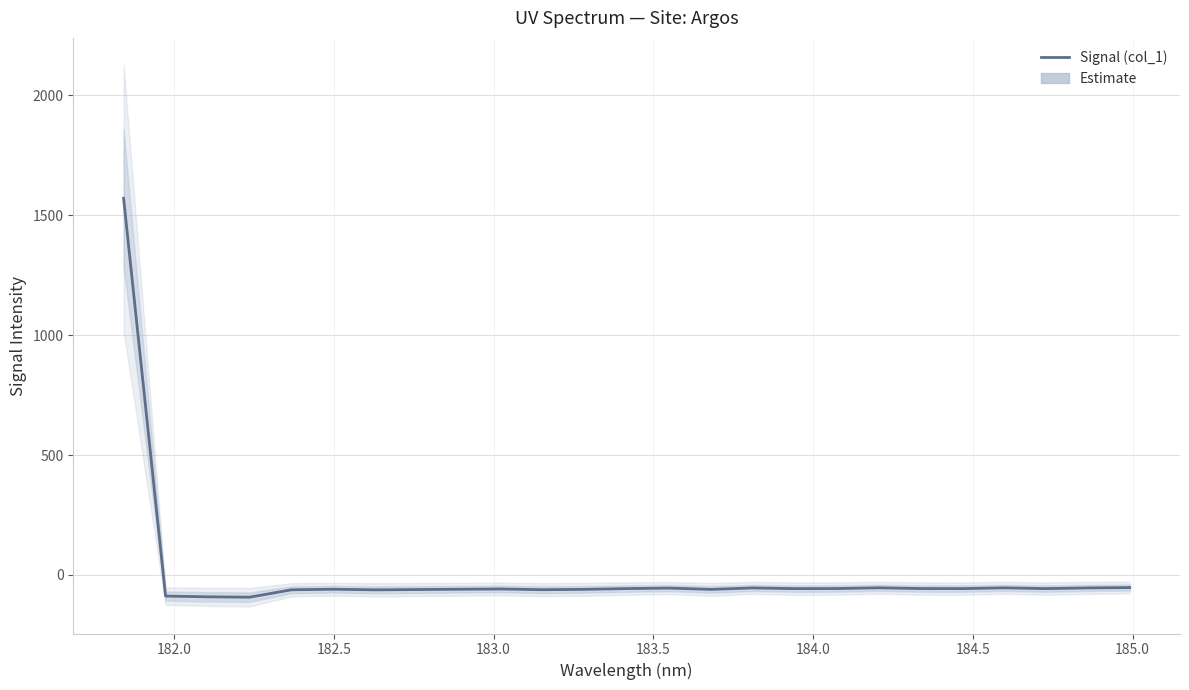

What is the sum of all values?

89.5